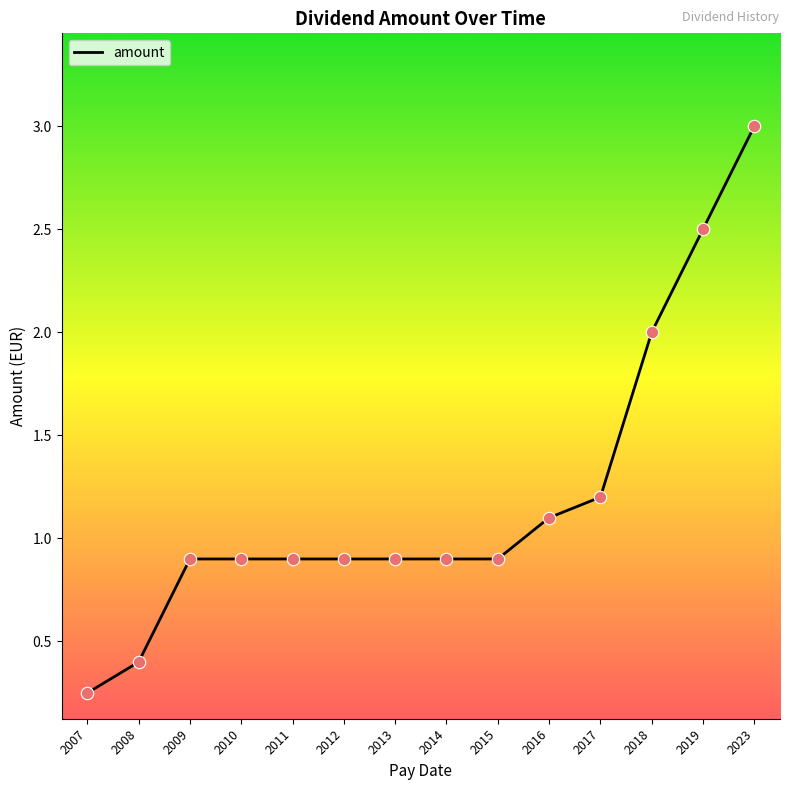

Which has a higher value, 2015 or 2019?

2019